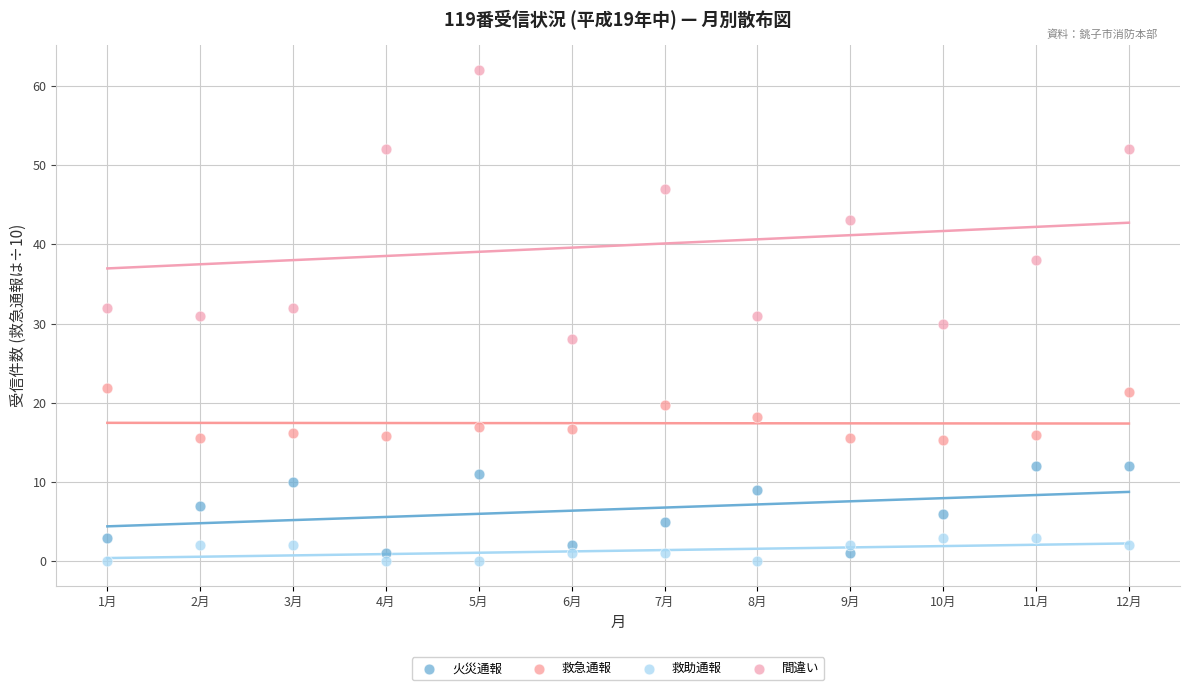

Which series contains the lowest Y value?

救助通報